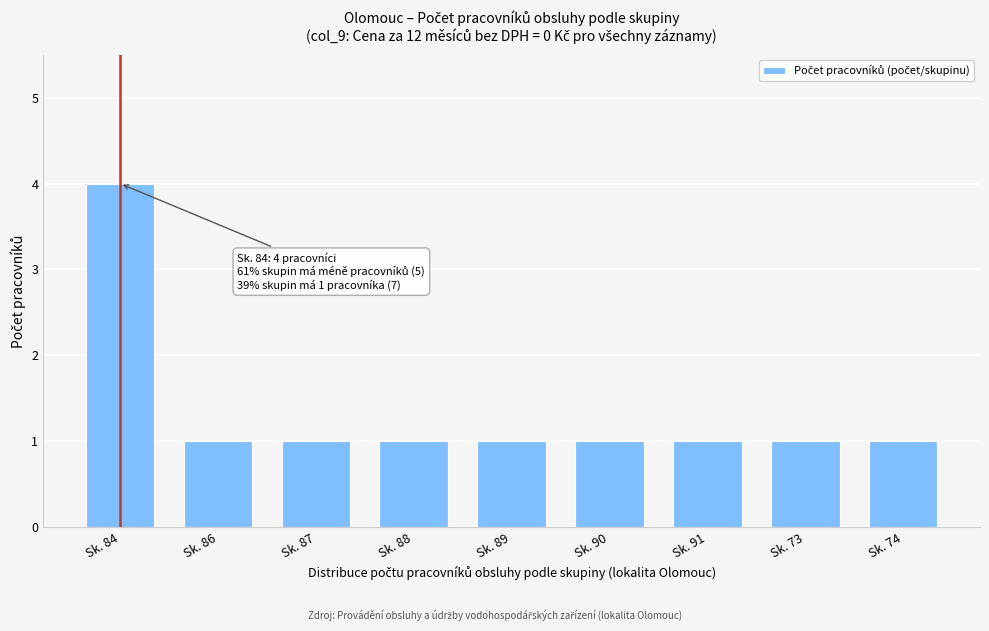

Reading left to right, transcribe all the data shown in this chart.

Sk. 84=4	Sk. 86=1	Sk. 87=1	Sk. 88=1	Sk. 89=1	Sk. 90=1	Sk. 91=1	Sk. 73=1	Sk. 74=1